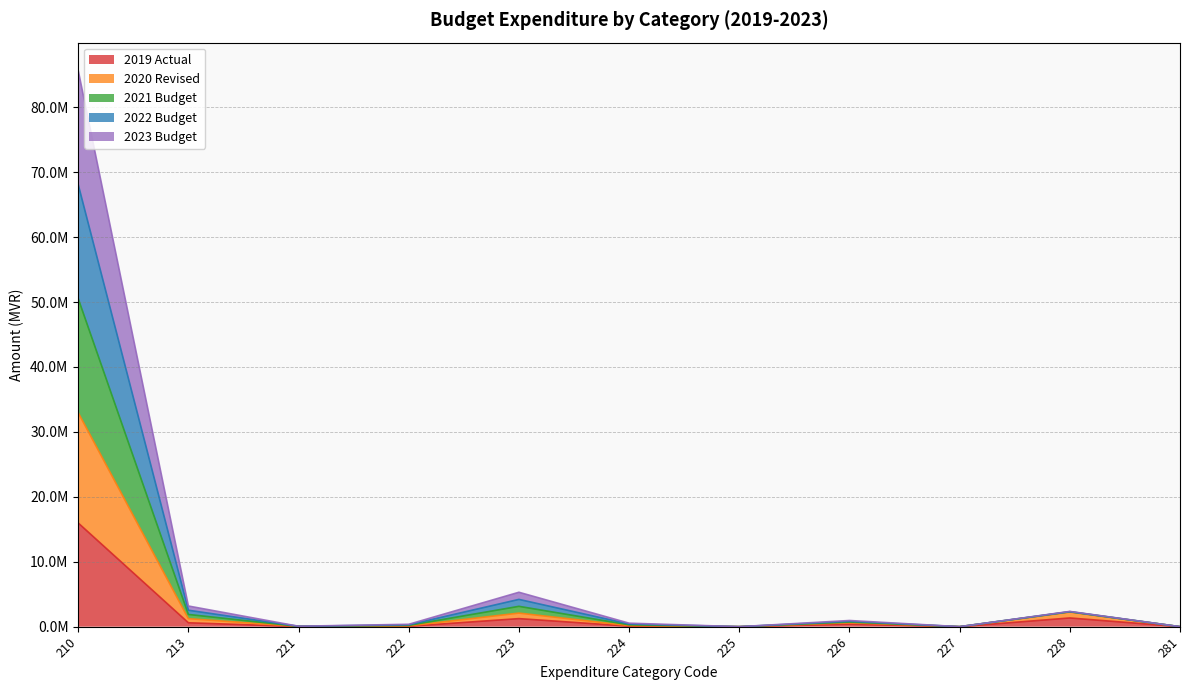

Does the chart display data point markers on the line(s)?

No